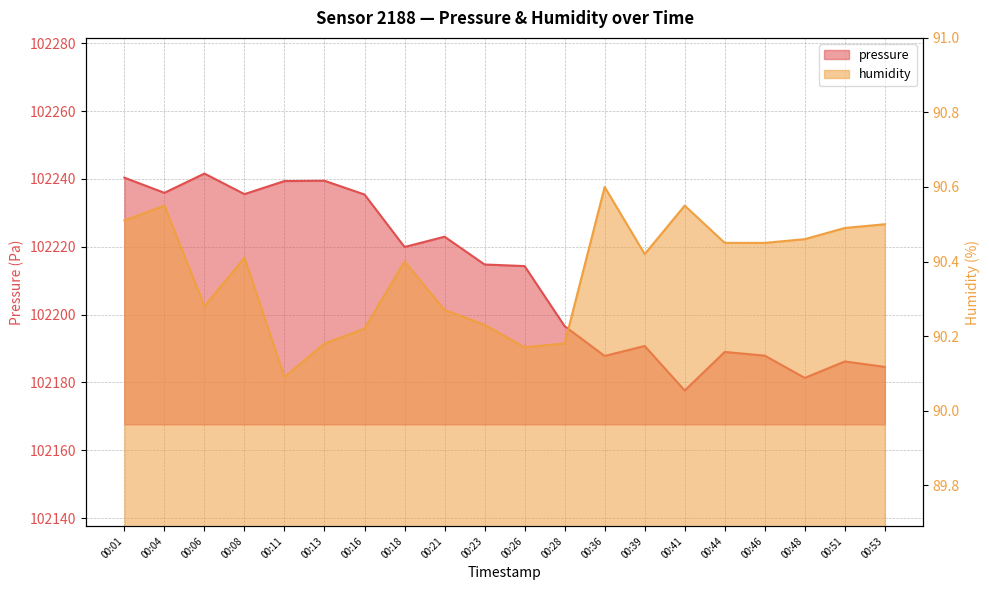

At how many categories does at least one series exceed 54280?

20